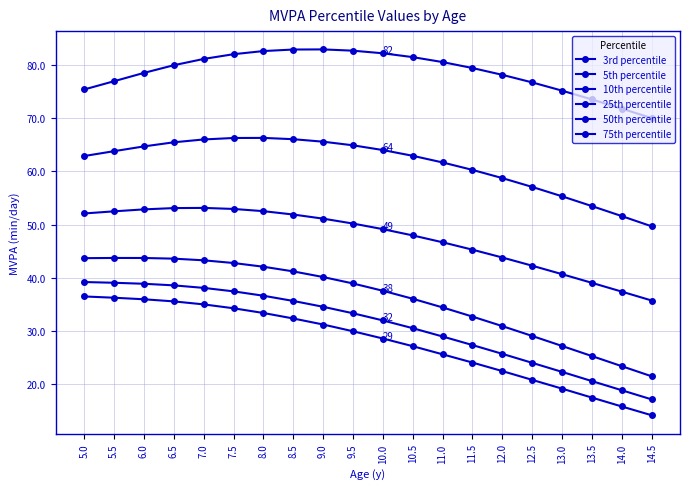

The value of 50th percentile at 14.0 is 27.4. True or false?

False